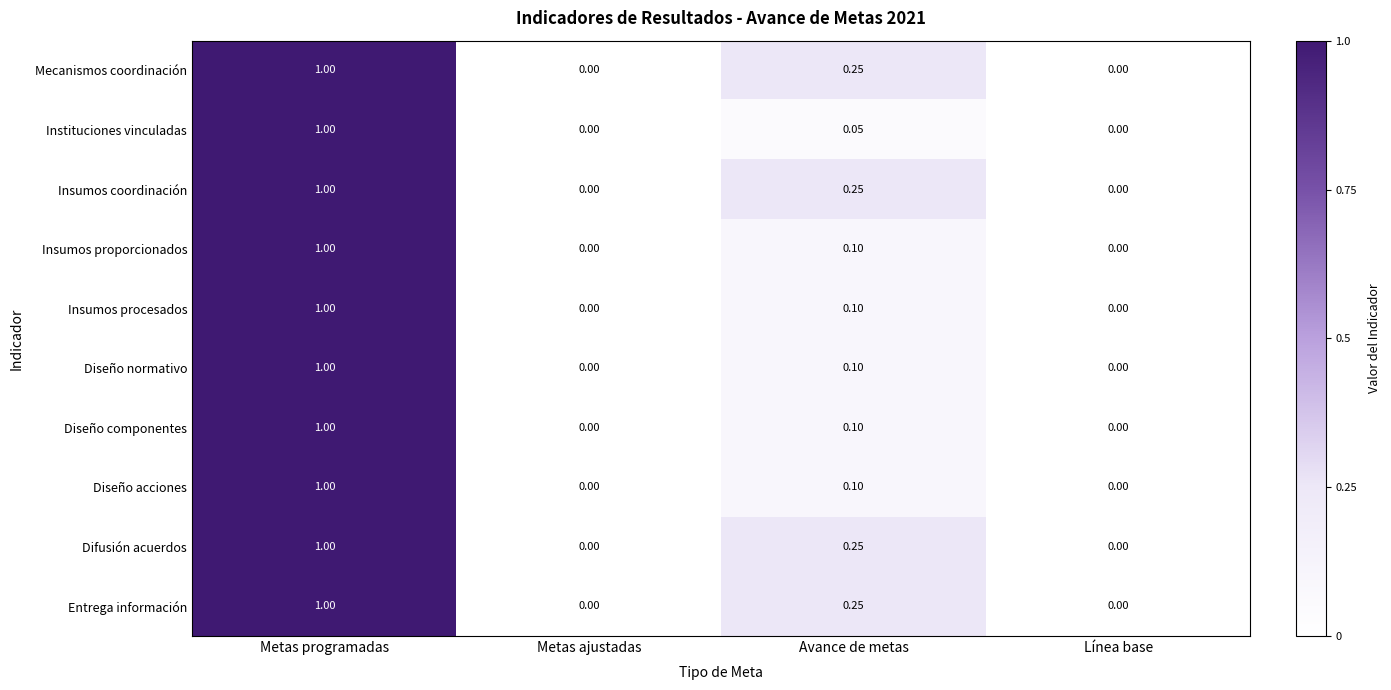

At which category is the sum across all series the highest?

Metas programadas